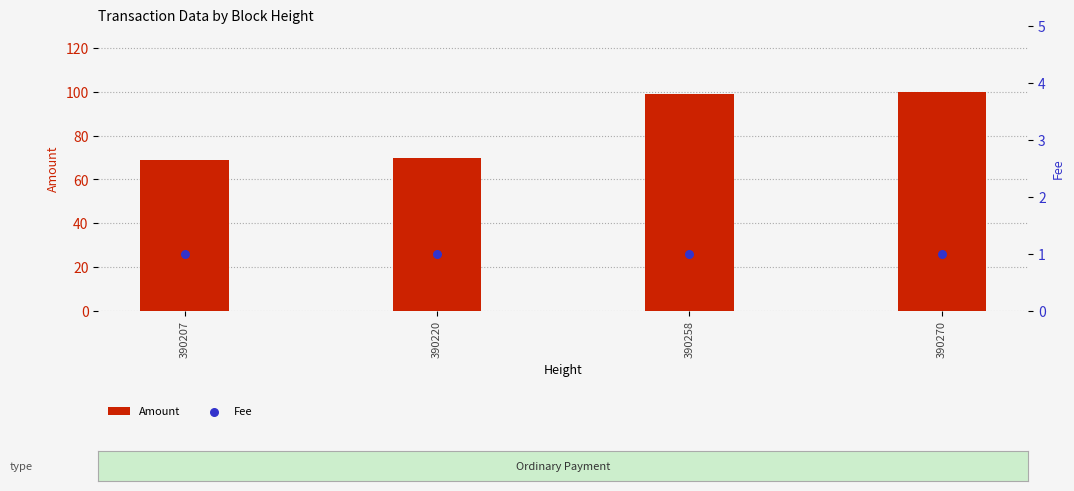

What are all the series names shown in the legend?

Amount, Fee